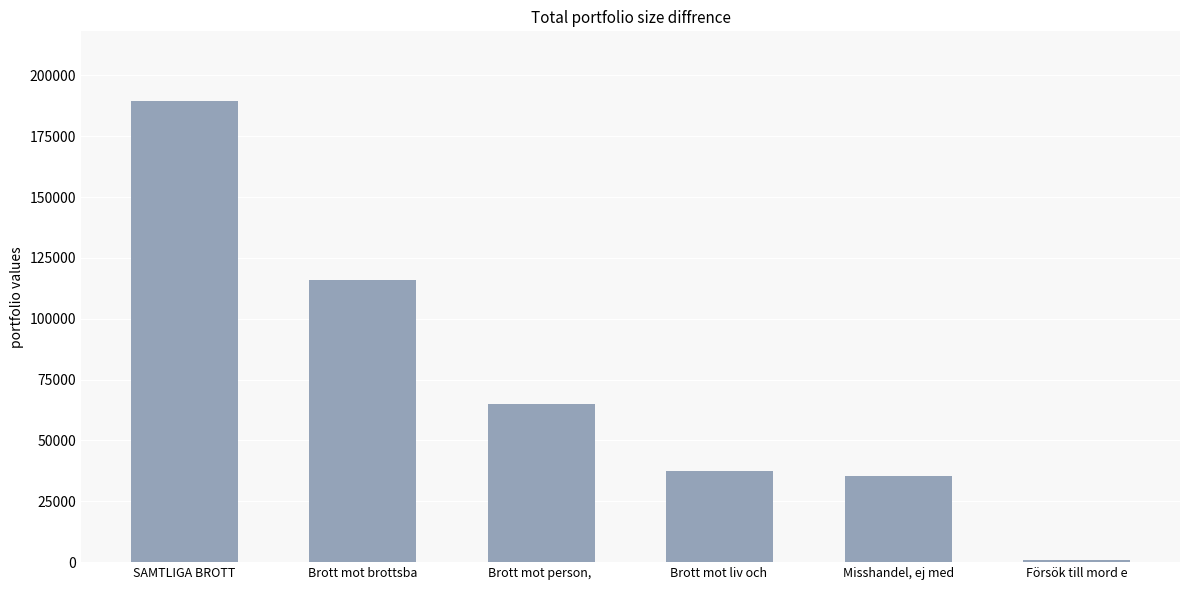

Reading left to right, extract all data points from this chart.

SAMTLIGA BROTT=189678	Brott mot brottsba=116026	Brott mot person, =65075	Brott mot liv och =37338	Misshandel, ej med=35411	Försök till mord e=996